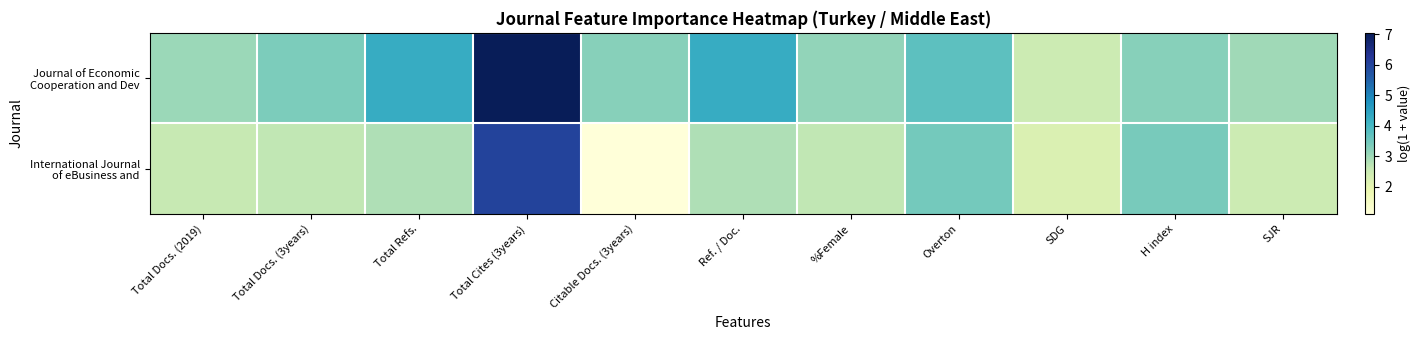

Between Ref. / Doc. and %Female, which series saw the biggest shift?

Journal of Economic Cooperation and Dev